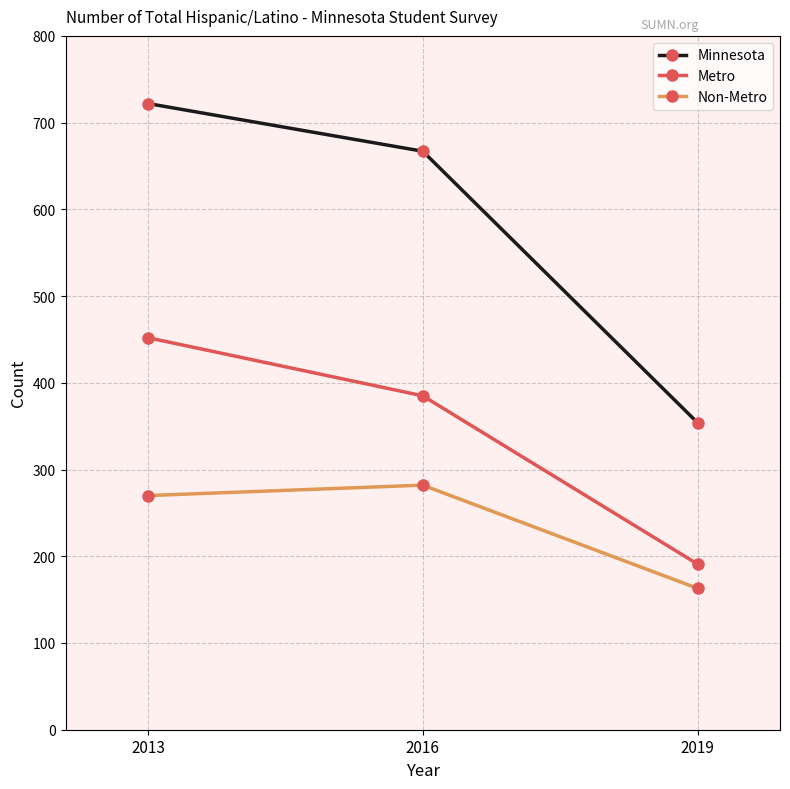

Is it true that Minnesota equals 667 at 2016?

True